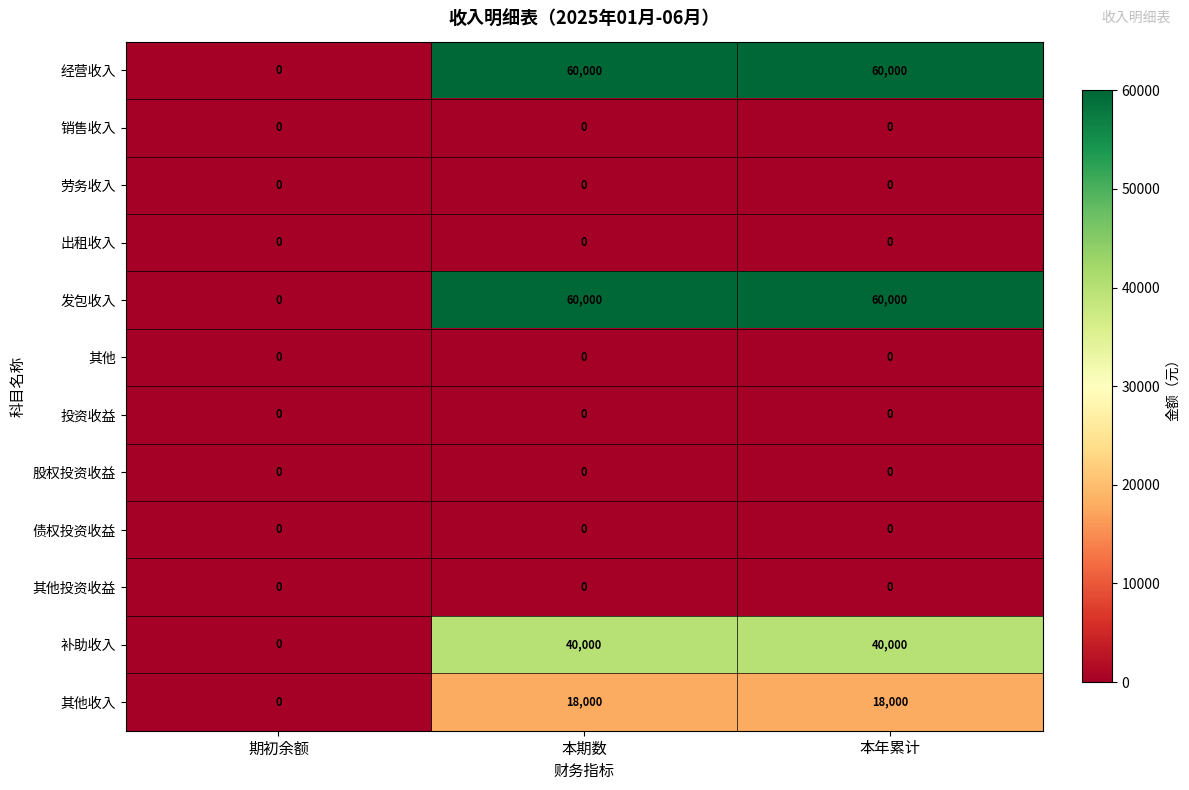

What is the total value across all series at 本年累计?

178000